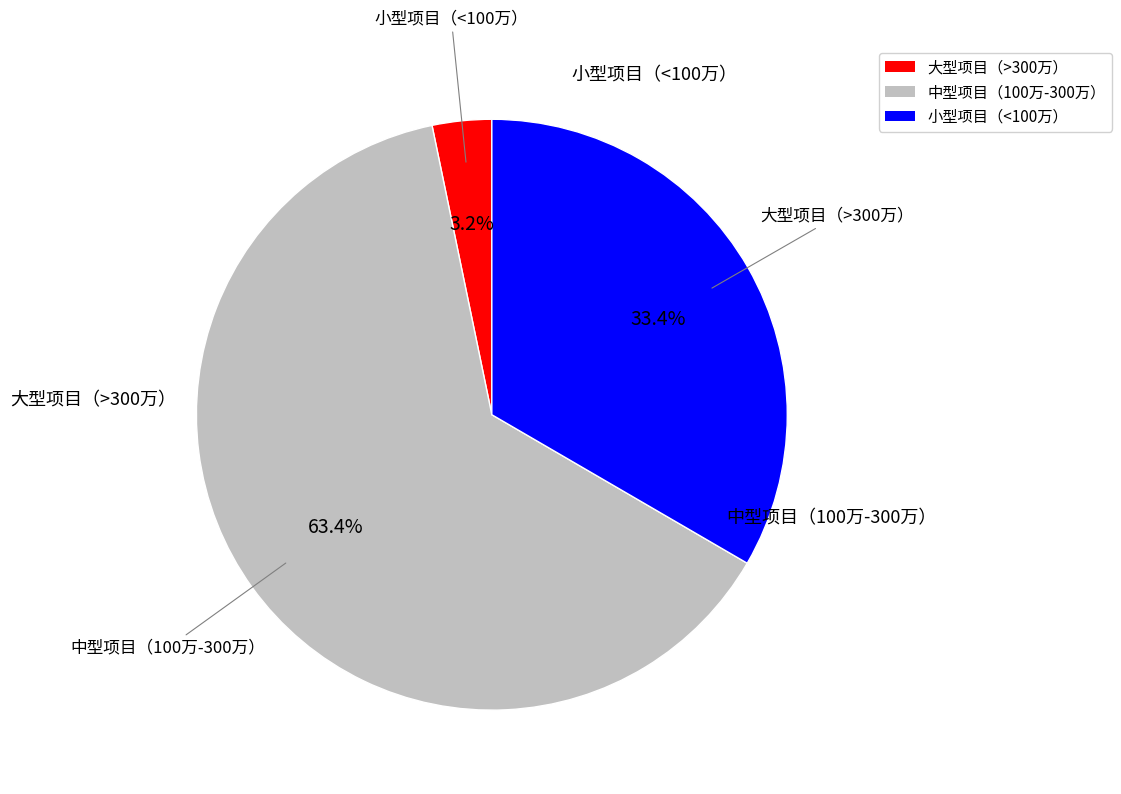

Between 中型项目（100万-300万） and 大型项目（>300万）, which is larger?

中型项目（100万-300万）